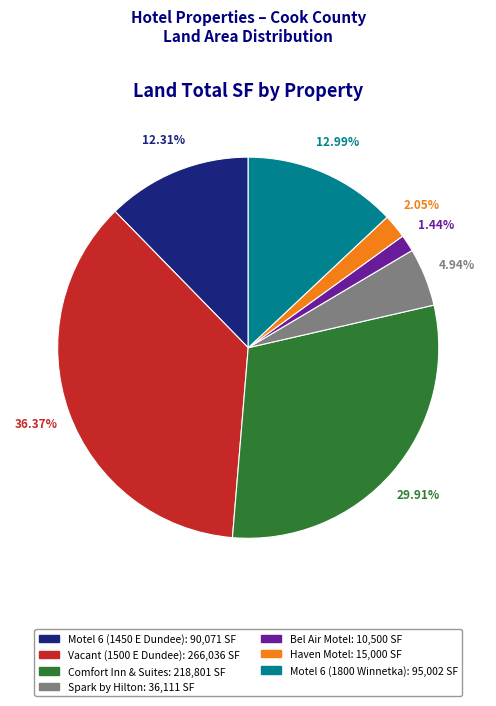

Which has a higher value, Comfort Inn & Suites or Motel 6 (1450 E Dundee)?

Comfort Inn & Suites